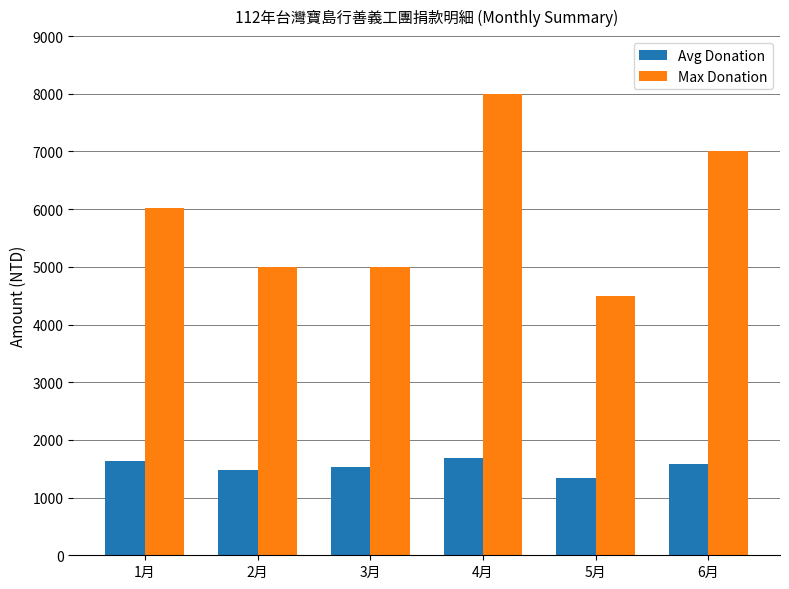

List the series in order of their peak value, highest first.

Max Donation, Avg Donation